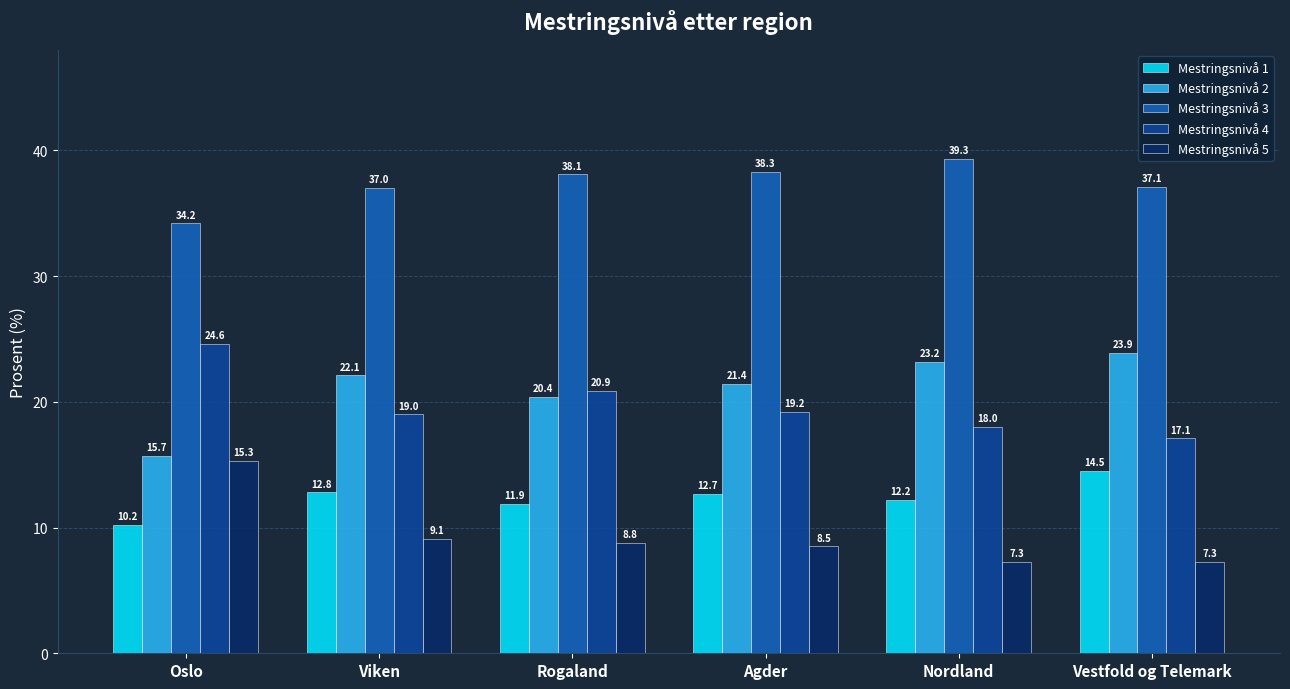

Which series has the largest range (max minus min)?

Mestringsnivå 2